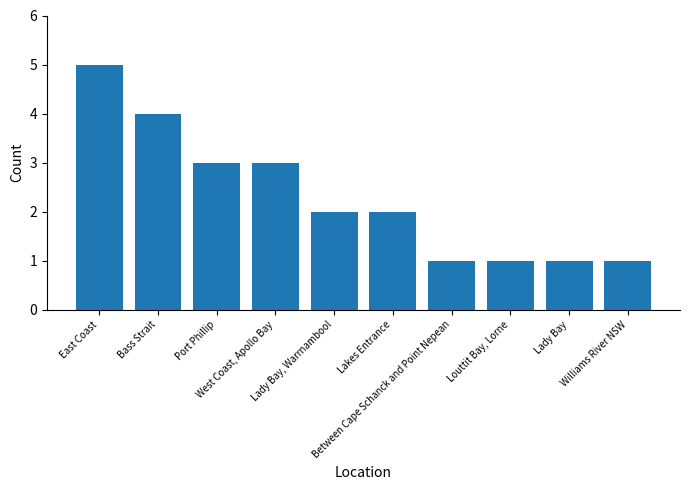

What is the maximum value shown in the chart?

5